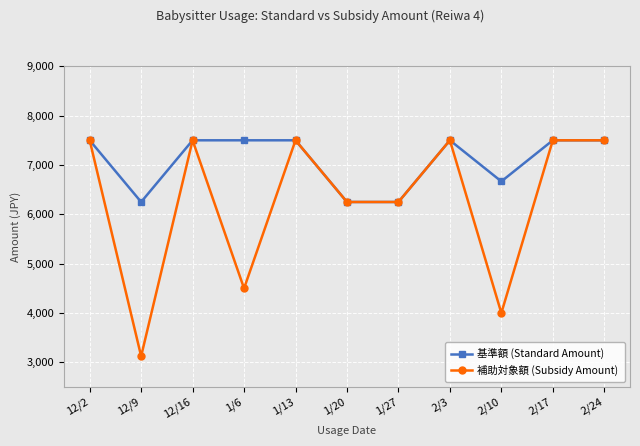

At how many categories does at least one series exceed 6980?

7